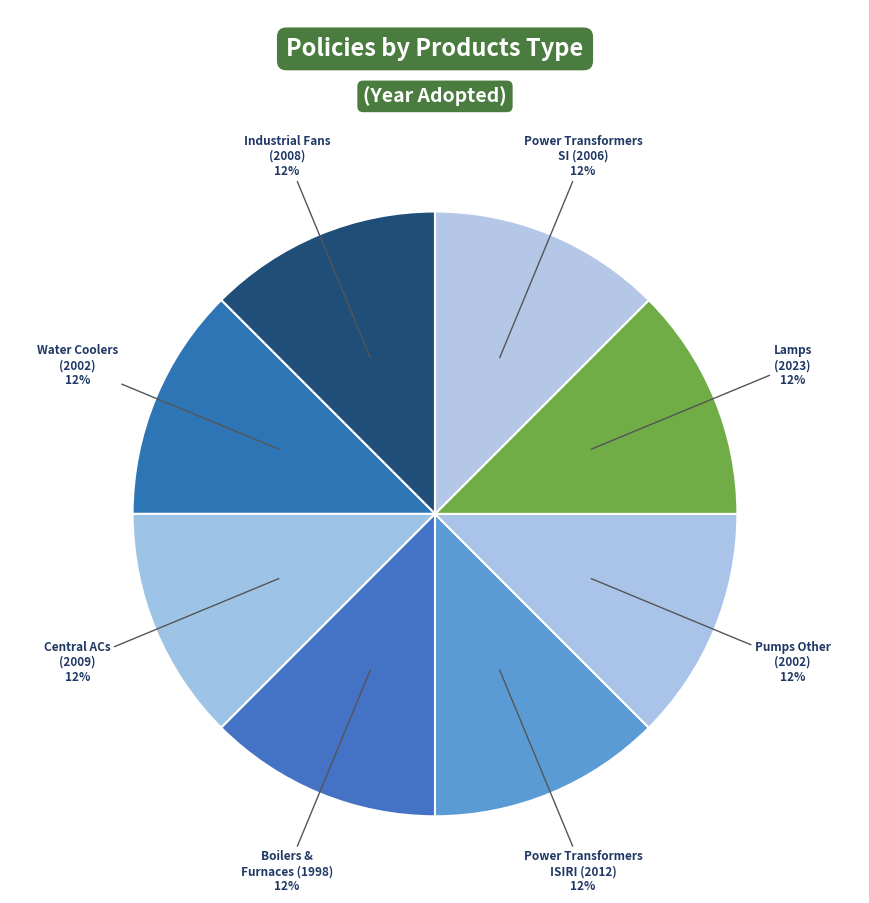

How many slices are in this pie chart?

8